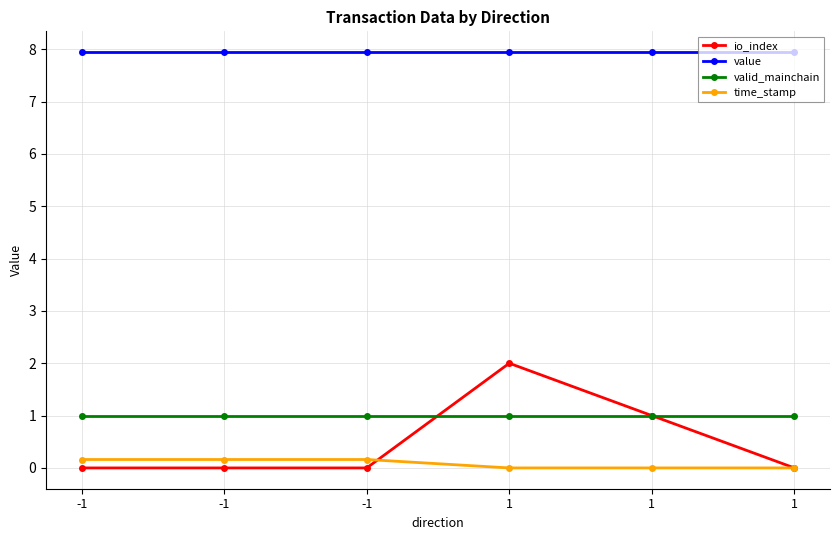

True or false: value and time_stamp cross at least once.

False